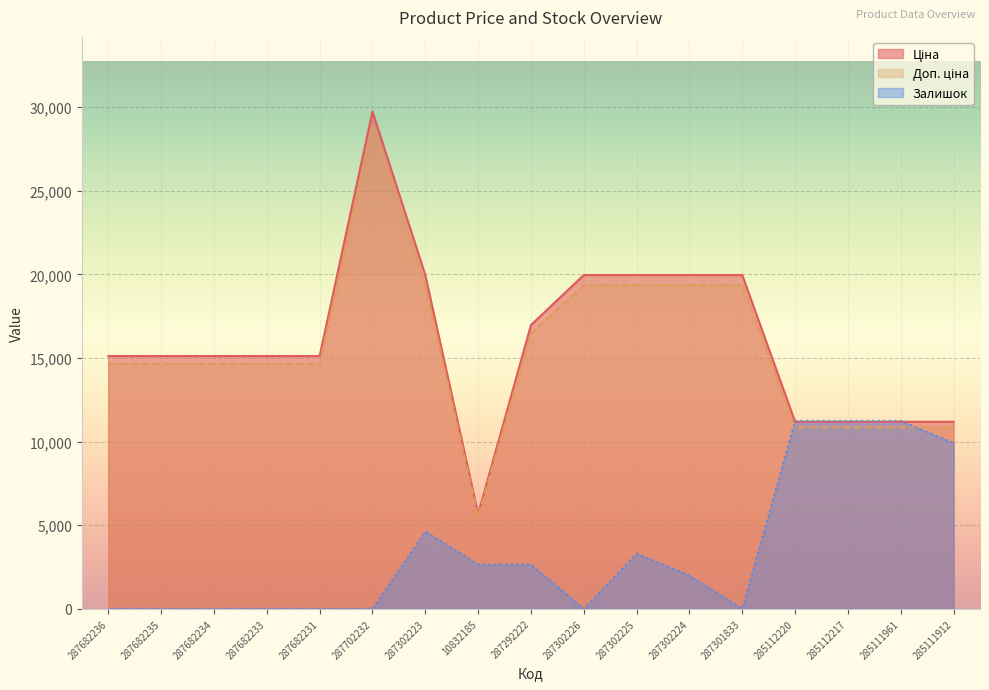

Is the value of Залишок at 287682234 greater than the value of Ціна at 285111961?

No